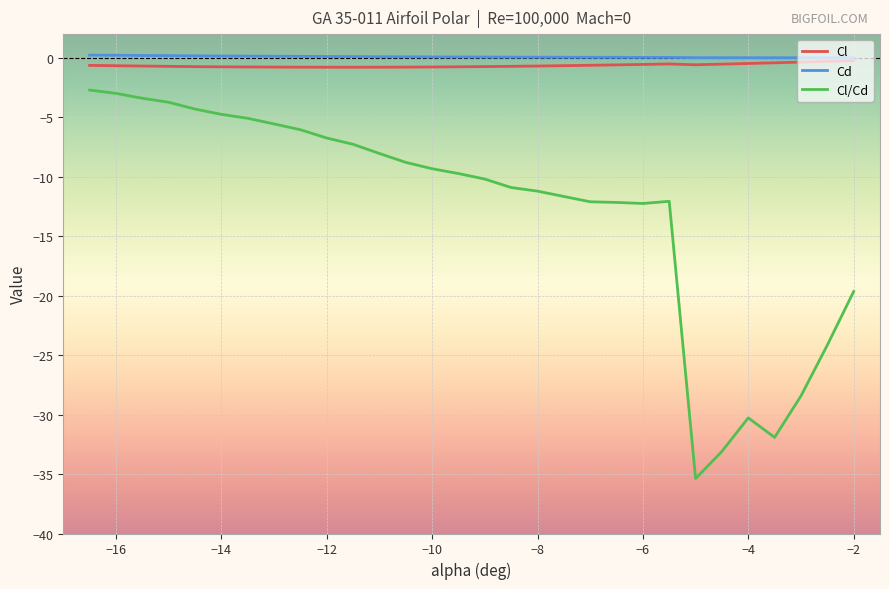

What is the smallest value displayed?

-35.4